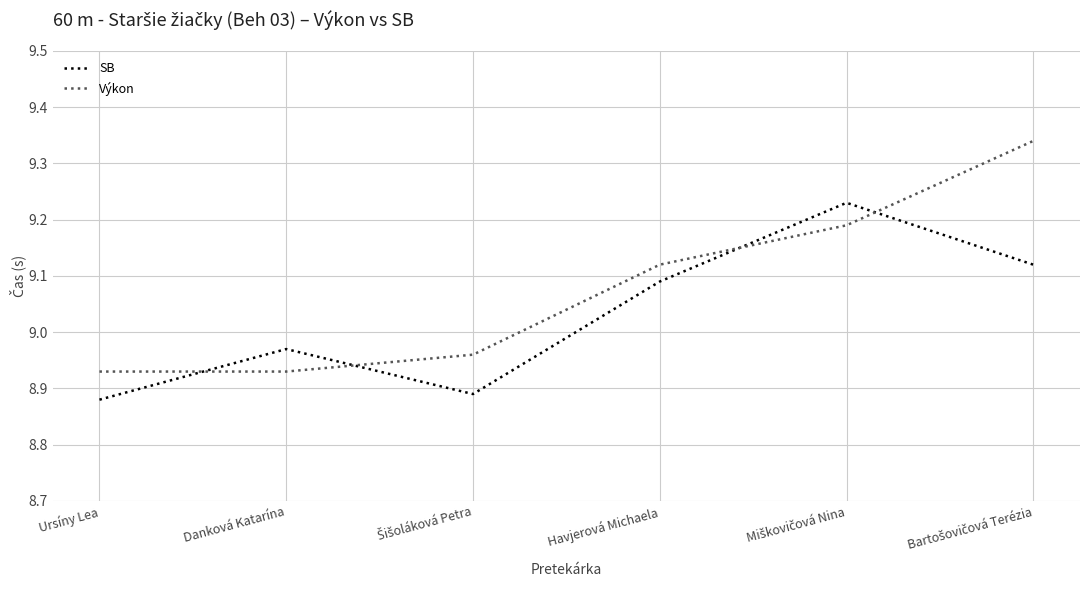

After their last crossing, which series has the higher values: SB or Výkon?

Výkon